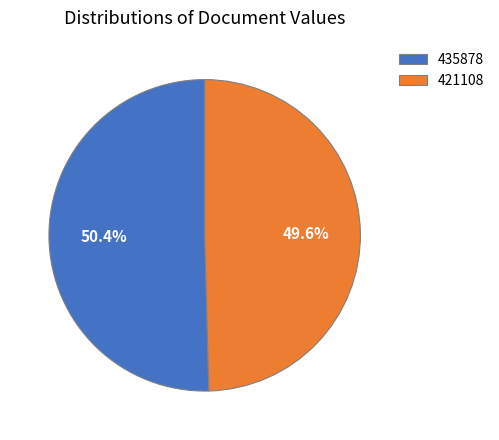

How many segments does this pie chart have?

2